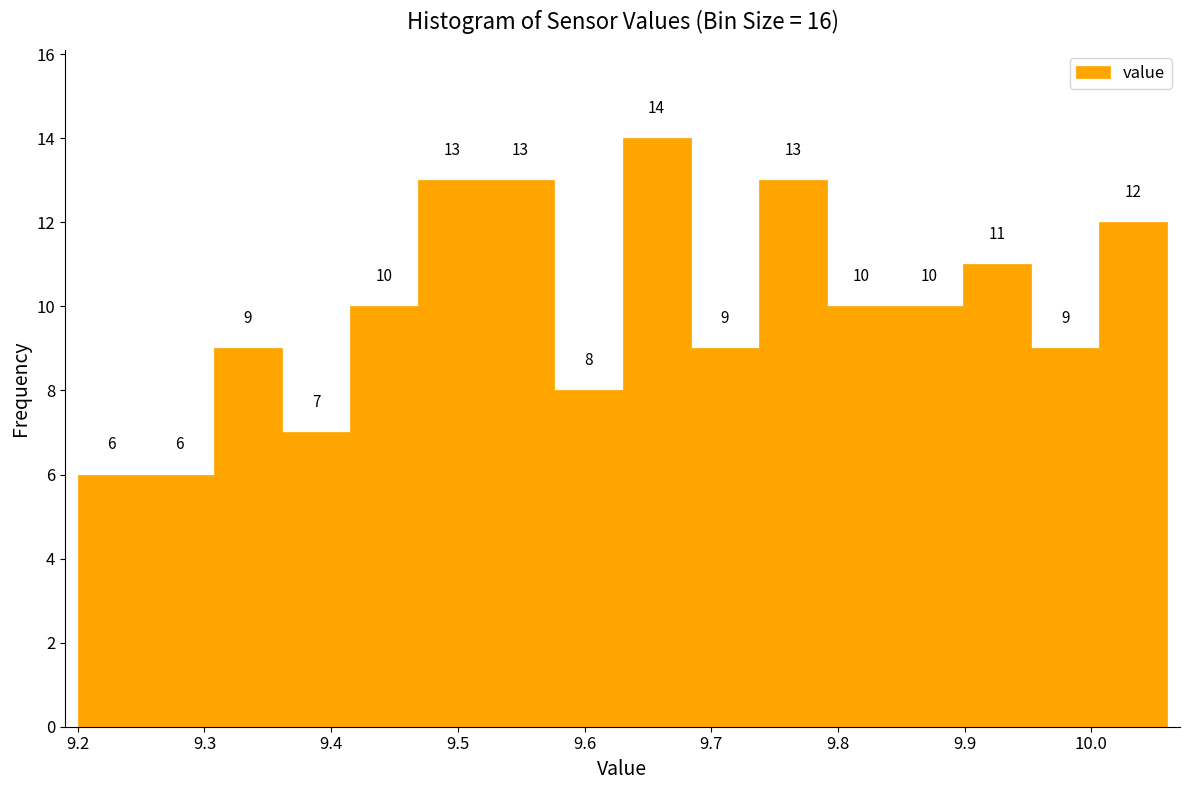

Reading left to right, transcribe this chart: for each bar, give the range it covers on the x-axis and its height. The bar edges are not printed on the chart, so give them approximately, as read against the axis.

9.20 to 9.25: 6
9.25 to 9.31: 6
9.31 to 9.36: 9
9.36 to 9.42: 7
9.42 to 9.47: 10
9.47 to 9.52: 13
9.52 to 9.58: 13
9.58 to 9.63: 8
9.63 to 9.68: 14
9.68 to 9.74: 9
9.74 to 9.79: 13
9.79 to 9.85: 10
9.85 to 9.90: 10
9.90 to 9.95: 11
9.95 to 10.01: 9
10.01 to 10.06: 12